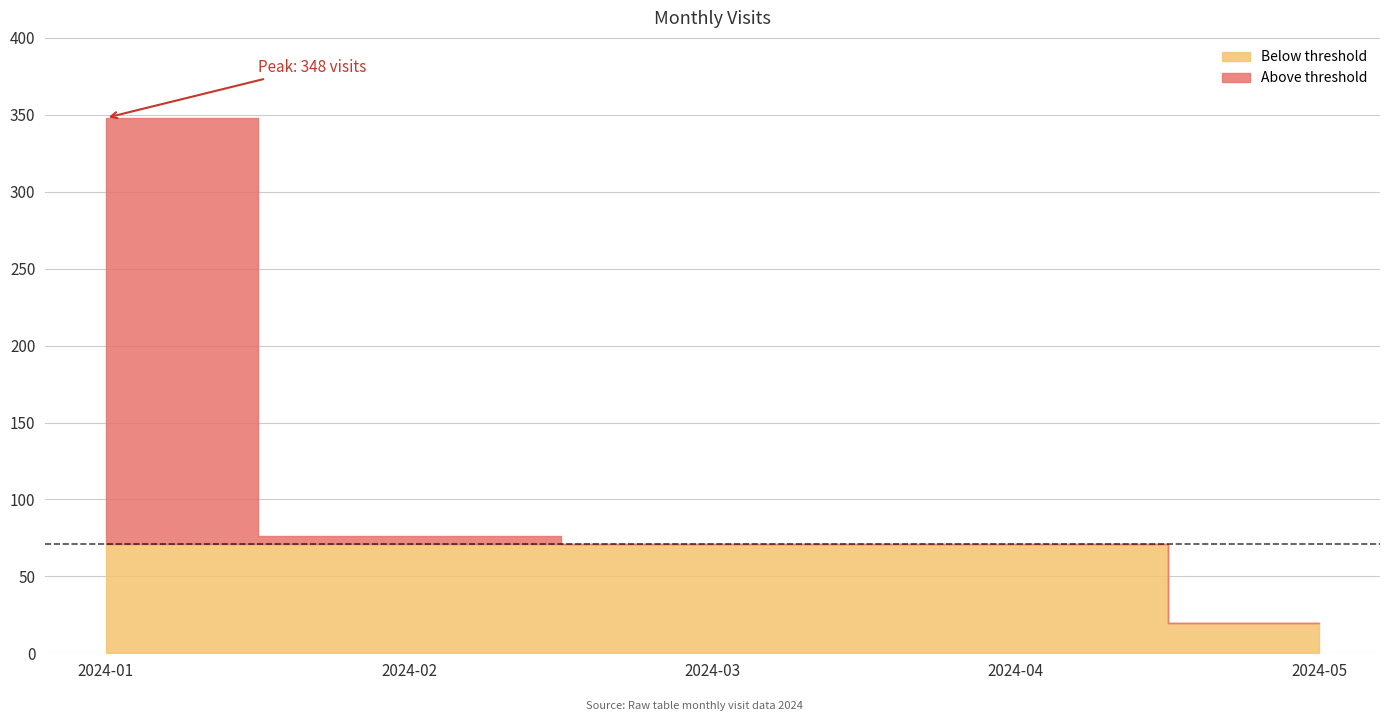

What is the change in value from 2024-03 to 2024-05?

-51